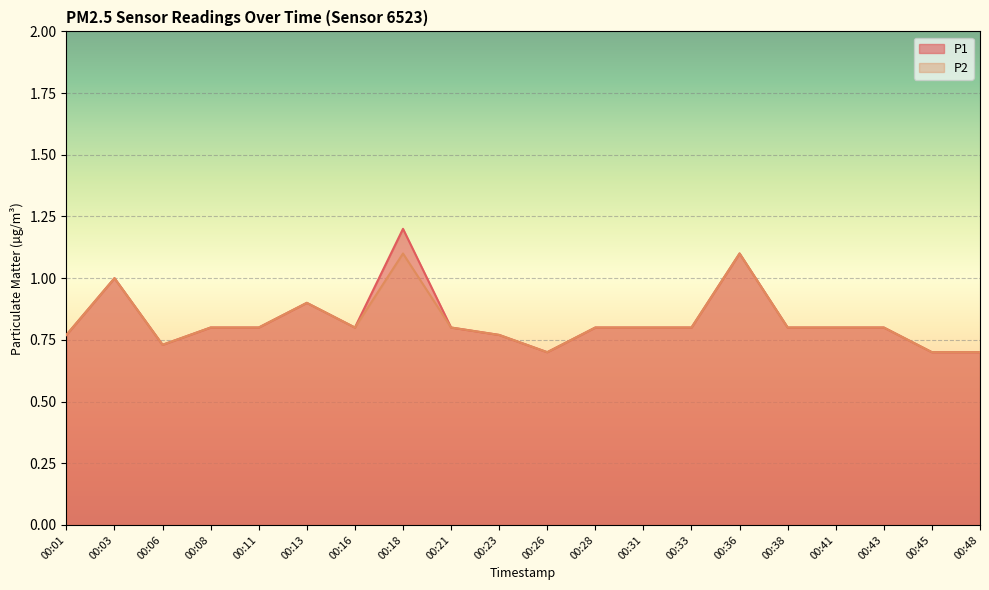

How many lines are shown in the chart?

2